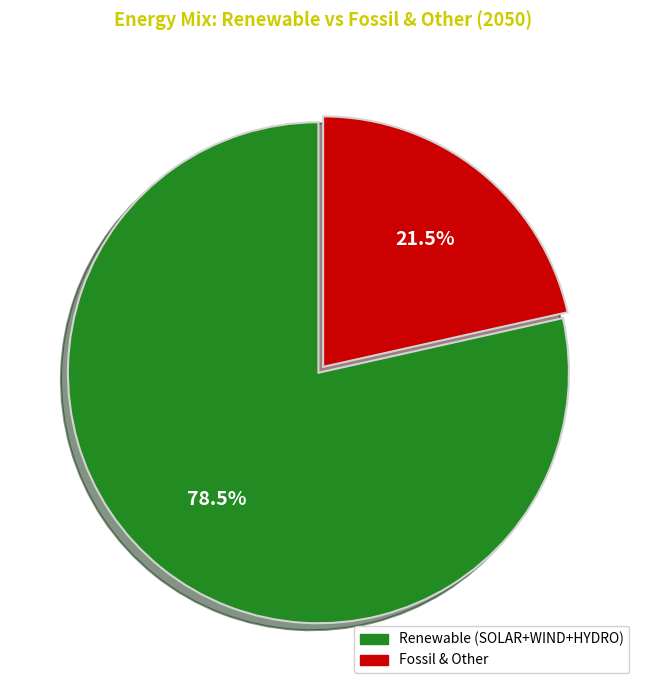

Is there a majority slice in this chart?

Yes